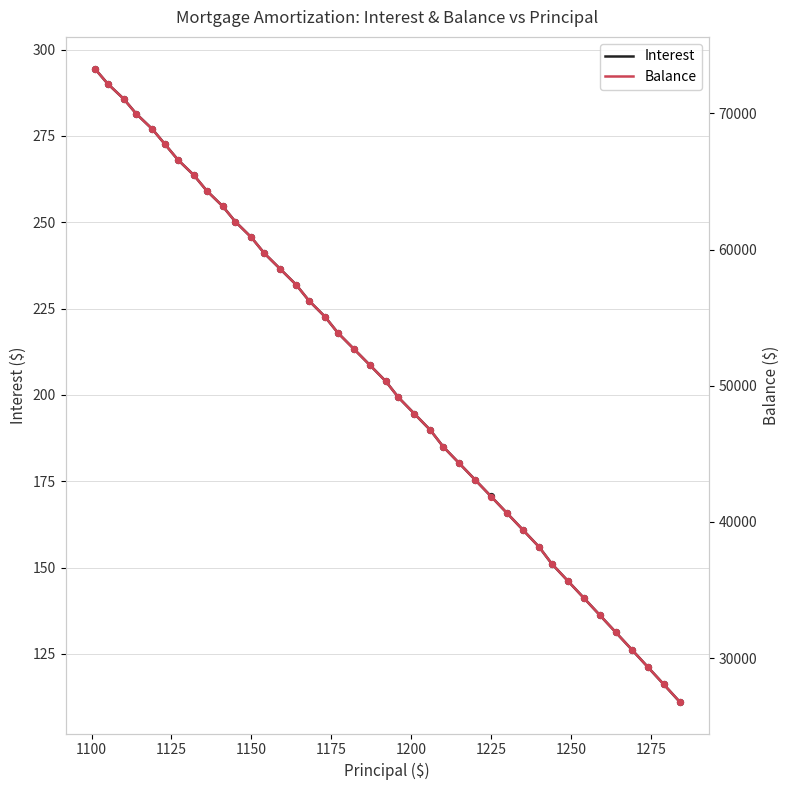

Which series contains the lowest Y value?

Interest